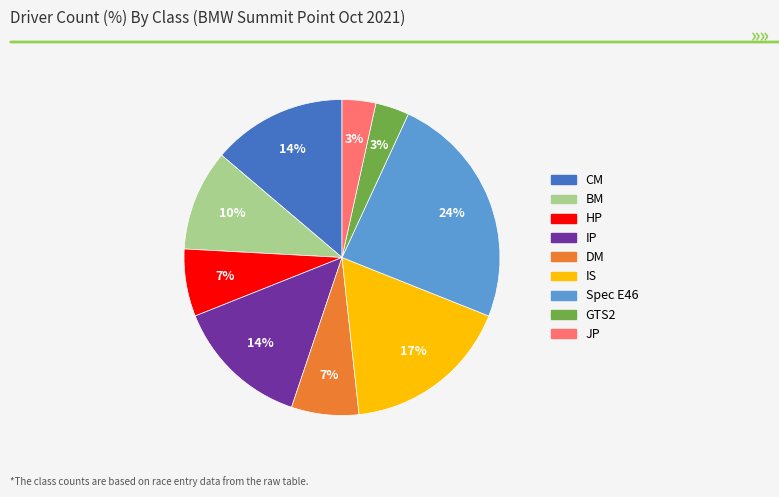

The IS slice represents 17% of the pie. True or false?

True